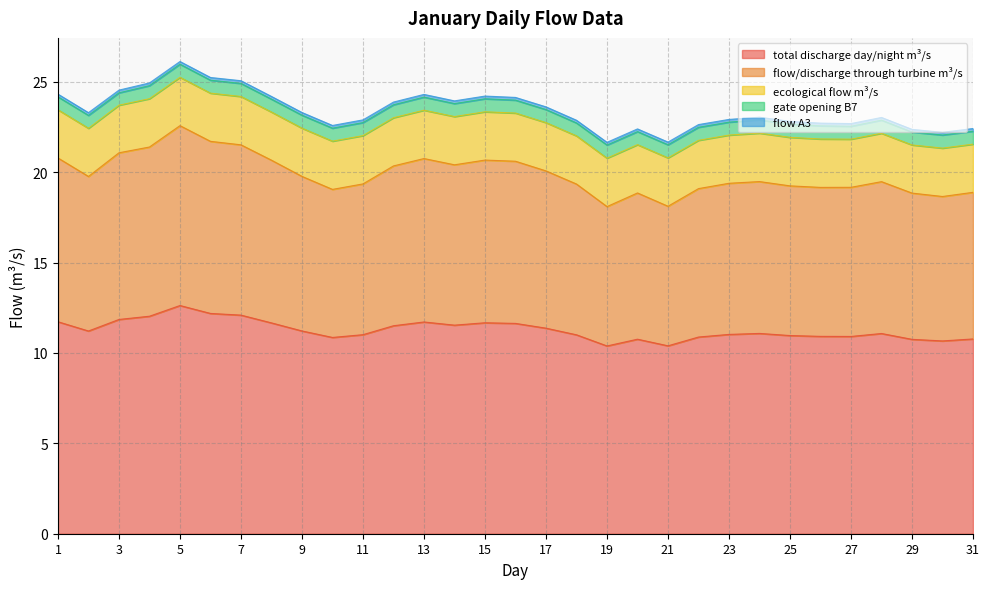

Rank the categories by ecological flow m³/s value from lowest to highest.

3, 8, 27, 29, 2, 18, 16, 31, 1, 6, 12, 23, 9, 10, 14, 15, 11, 17, 20, 22, 4, 7, 5, 13, 21, 30, 28, 19, 26, 24, 25